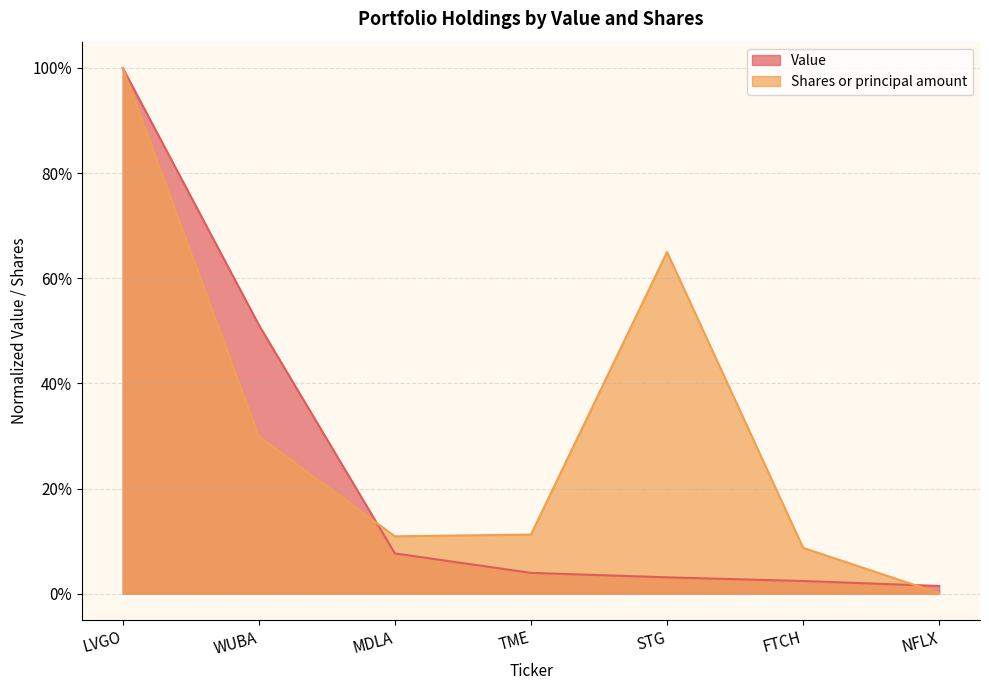

At LVGO, list the series in order from largest to smallest.

Value, Shares or principal amount